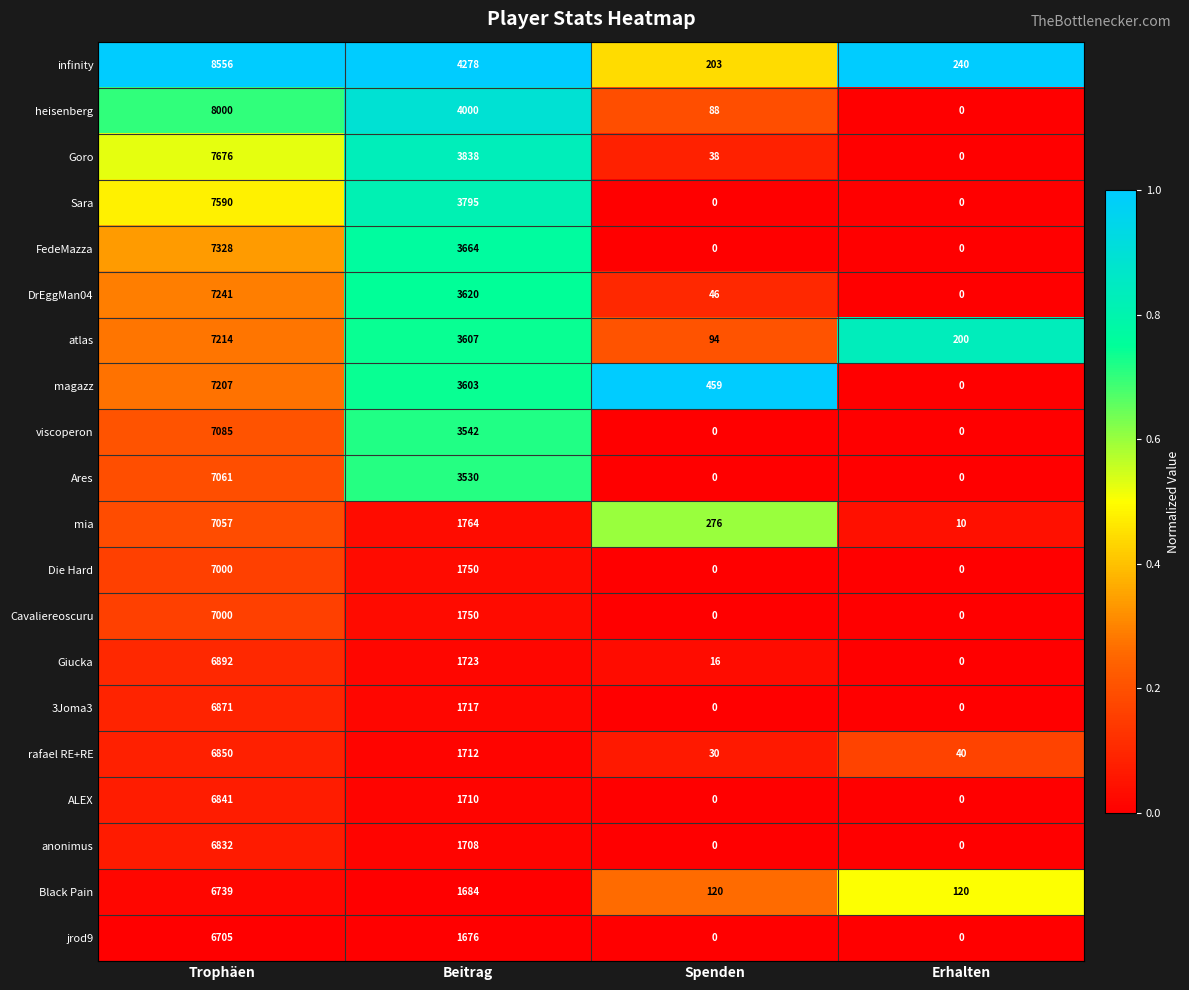

The Goro series shows 7676 at Trophäen. True or false?

True